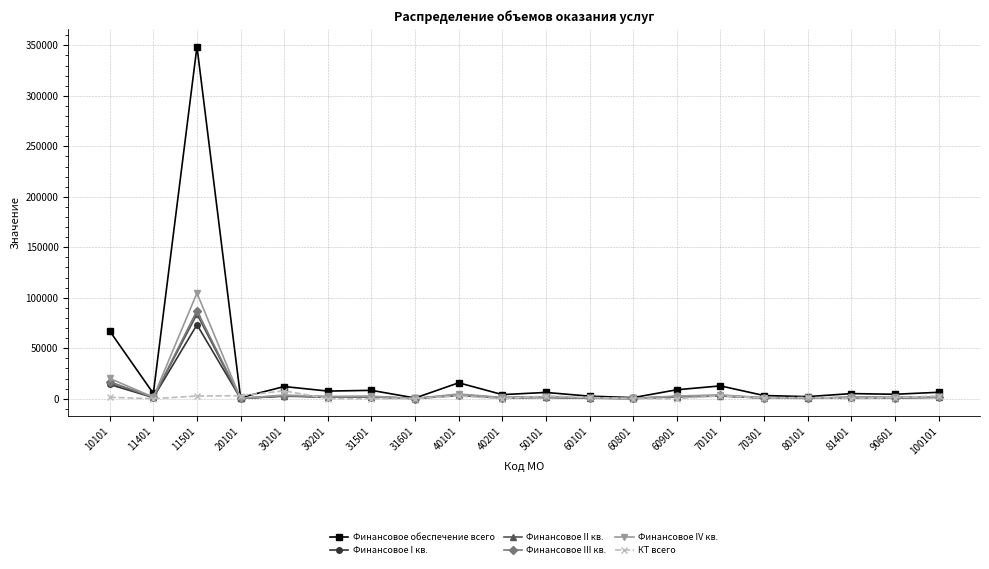

Which series has the largest total across all categories?

Финансовое обеспечение всего